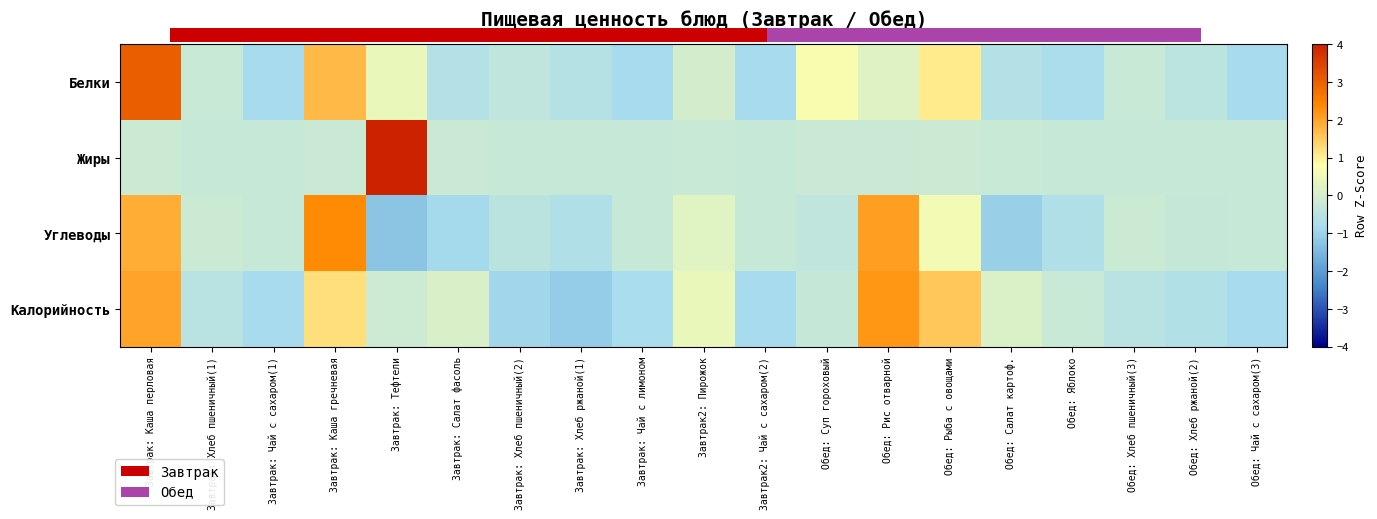

Reading left to right, transcribe all the data shown in this chart.

Белки: Завтрак: Каша перловая=3.1	Завтрак: Хлеб пшеничный(1)=-0.2	Завтрак: Чай с сахаром(1)=-0.8	Завтрак: Каша гречневая=1.7	Завтрак: Тефтели=0.4	Завтрак: Салат фасоль=-0.6	Завтрак: Хлеб пшеничный(2)=-0.4	Завтрак: Хлеб ржаной(1)=-0.6	Завтрак: Чай с лимоном=-0.8	Завтрак2: Пирожок=-0.0	Завтрак2: Чай с сахаром(2)=-0.8	Обед: Суп гороховый=0.7	Обед: Рис отварной=0.2	Обед: Рыба с овощами=1.1	Обед: Салат картоф.=-0.6	Обед: Яблоко=-0.8	Обед: Хлеб пшеничный(3)=-0.2	Обед: Хлеб ржаной(2)=-0.4	Обед: Чай с сахаром(3)=-0.8
Жиры: Завтрак: Каша перловая=-0.2	Завтрак: Хлеб пшеничный(1)=-0.3	Завтрак: Чай с сахаром(1)=-0.3	Завтрак: Каша гречневая=-0.2	Завтрак: Тефтели=4.0	Завтрак: Салат фасоль=-0.2	Завтрак: Хлеб пшеничный(2)=-0.3	Завтрак: Хлеб ржаной(1)=-0.3	Завтрак: Чай с лимоном=-0.3	Завтрак2: Пирожок=-0.2	Завтрак2: Чай с сахаром(2)=-0.3	Обед: Суп гороховый=-0.2	Обед: Рис отварной=-0.2	Обед: Рыба с овощами=-0.2	Обед: Салат картоф.=-0.2	Обед: Яблоко=-0.3	Обед: Хлеб пшеничный(3)=-0.3	Обед: Хлеб ржаной(2)=-0.3	Обед: Чай с сахаром(3)=-0.3
Углеводы: Завтрак: Каша перловая=1.9	Завтрак: Хлеб пшеничный(1)=-0.2	Завтрак: Чай с сахаром(1)=-0.3	Завтрак: Каша гречневая=2.4	Завтрак: Тефтели=-1.3	Завтрак: Салат фасоль=-0.9	Завтрак: Хлеб пшеничный(2)=-0.5	Завтрак: Хлеб ржаной(1)=-0.7	Завтрак: Чай с лимоном=-0.3	Завтрак2: Пирожок=0.2	Завтрак2: Чай с сахаром(2)=-0.3	Обед: Суп гороховый=-0.4	Обед: Рис отварной=2.1	Обед: Рыба с овощами=0.6	Обед: Салат картоф.=-1.1	Обед: Яблоко=-0.7	Обед: Хлеб пшеничный(3)=-0.2	Обед: Хлеб ржаной(2)=-0.3	Обед: Чай с сахаром(3)=-0.3
Калорийность: Завтрак: Каша перловая=2.0	Завтрак: Хлеб пшеничный(1)=-0.5	Завтрак: Чай с сахаром(1)=-0.8	Завтрак: Каша гречневая=1.2	Завтрак: Тефтели=-0.1	Завтрак: Салат фасоль=0.1	Завтрак: Хлеб пшеничный(2)=-0.9	Завтрак: Хлеб ржаной(1)=-1.1	Завтрак: Чай с лимоном=-0.8	Завтрак2: Пирожок=0.4	Завтрак2: Чай с сахаром(2)=-0.8	Обед: Суп гороховый=-0.3	Обед: Рис отварной=2.2	Обед: Рыба с овощами=1.5	Обед: Салат картоф.=0.1	Обед: Яблоко=-0.2	Обед: Хлеб пшеничный(3)=-0.5	Обед: Хлеб ржаной(2)=-0.6	Обед: Чай с сахаром(3)=-0.8